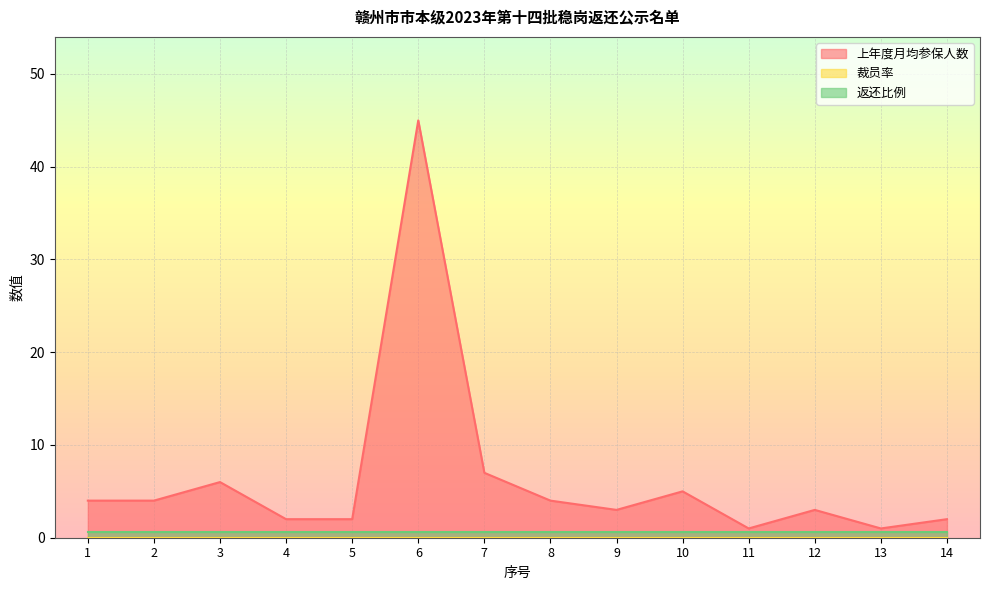

What are all the series names shown in the legend?

上年度月均参保人数, 裁员率, 返还比例